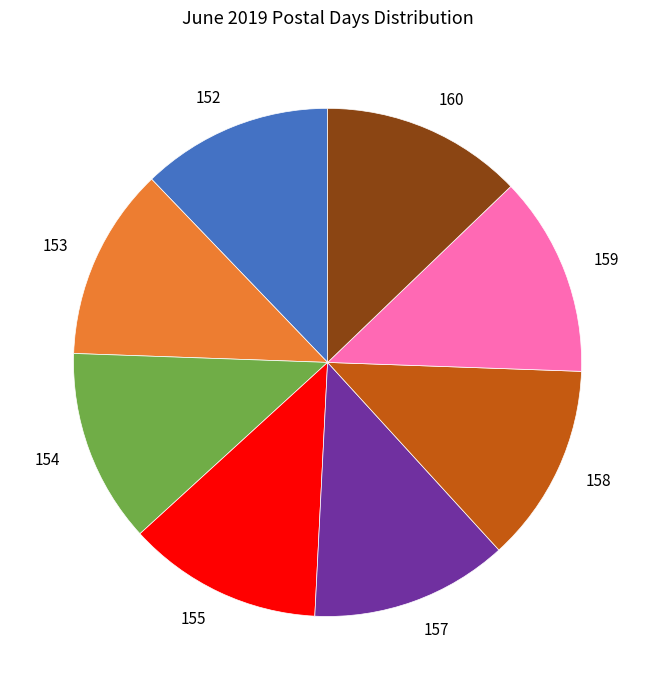

True or false: 154 accounts for 22% of the total.

False